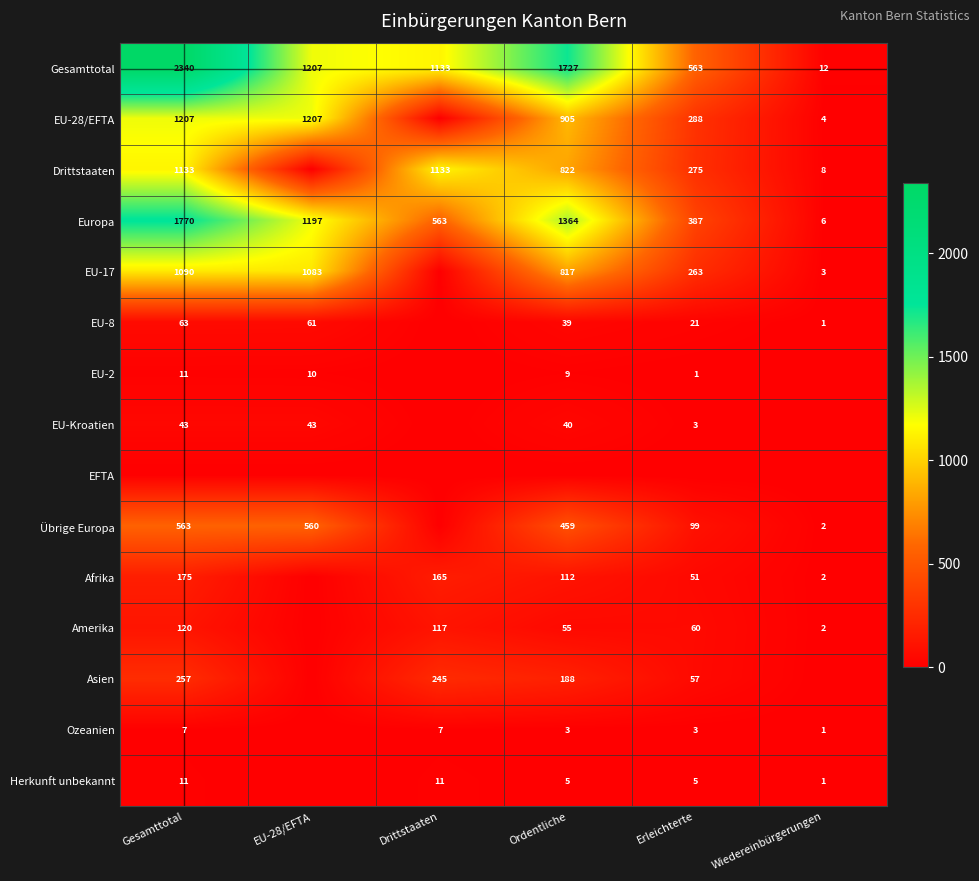

What is the sum of the Europa values at Ordentliche and Wiedereinbürgerungen?

1370